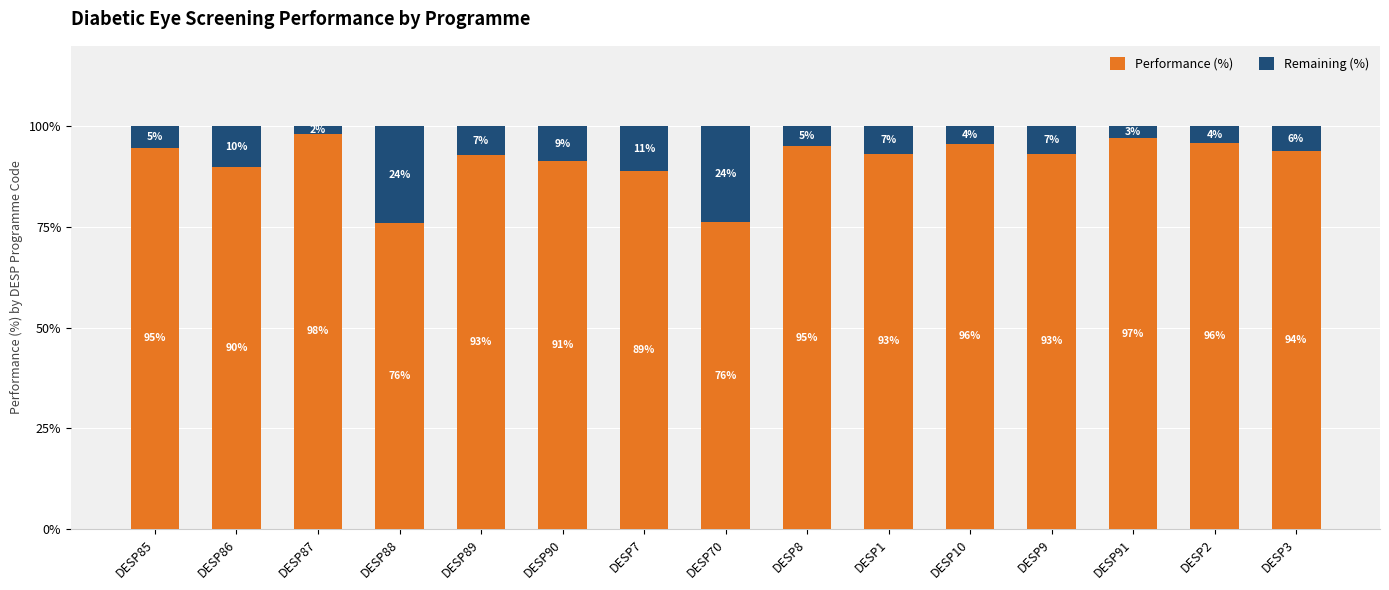

How many distinct data groups are displayed?

2